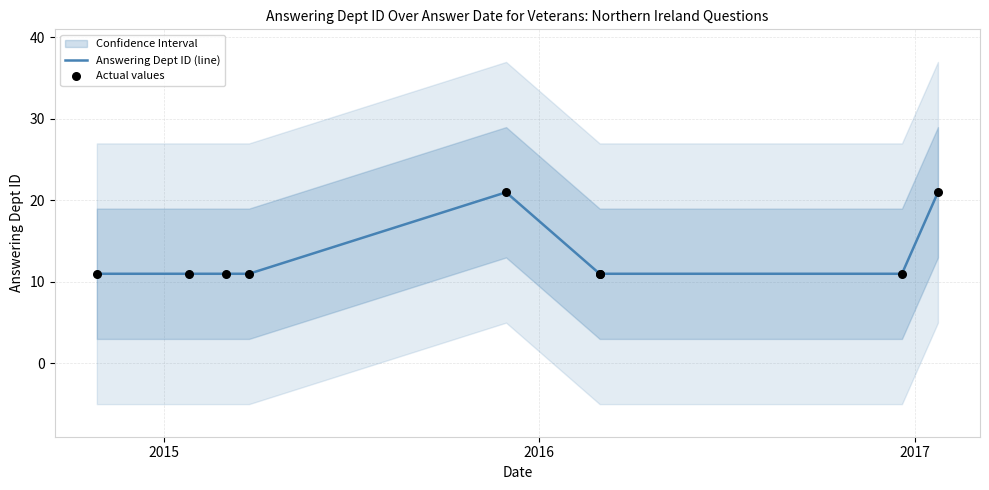

Which series reaches the minimum Y coordinate?

Answering Dept ID (line)